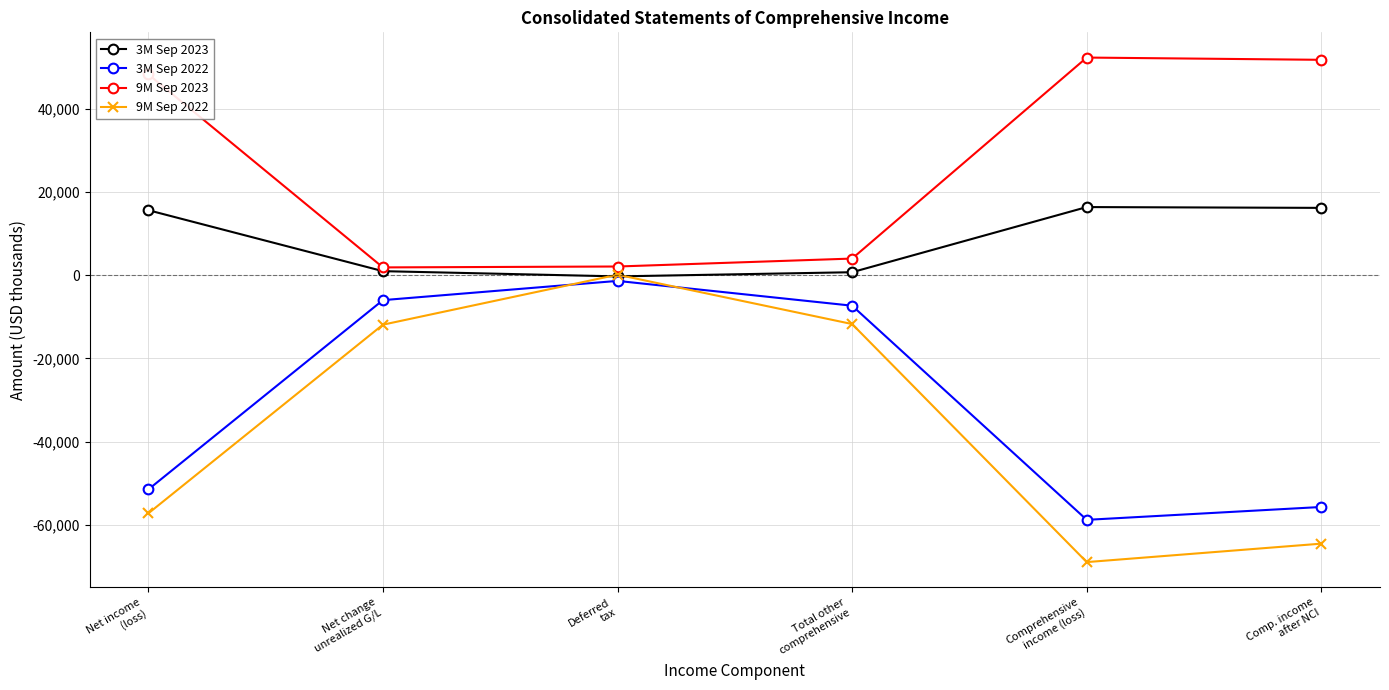

Which series has the largest range (max minus min)?

9M Sep 2022